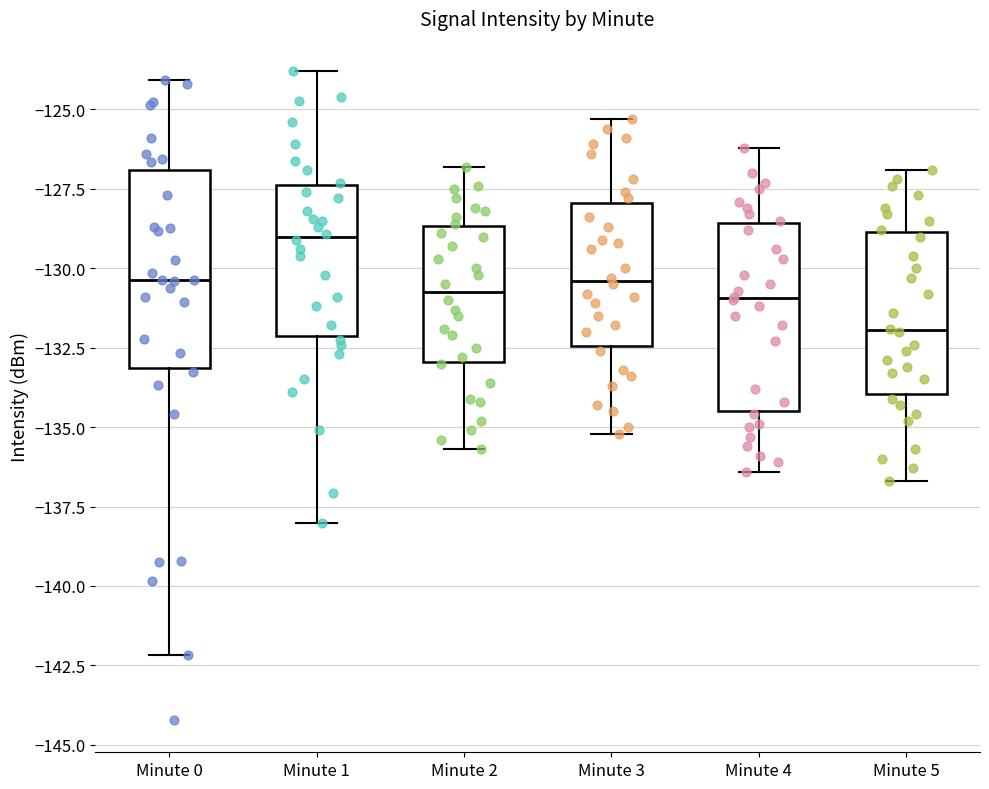

Where does the lower whisker of the box for Minute 0 end on the y-axis? The values are not printed on the chart, so give them approximately, as read against the axis.

-142.0